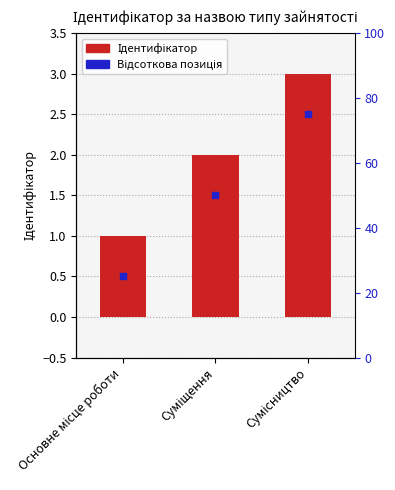

Which series contains the lowest Y value?

Ідентифікатор